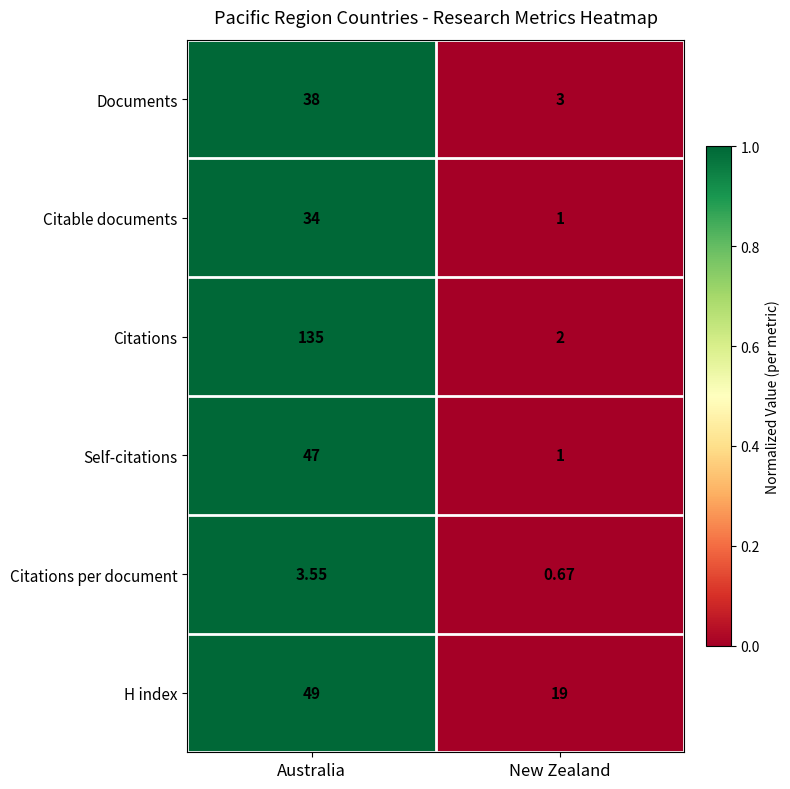

At which category is the sum across all series the highest?

Australia